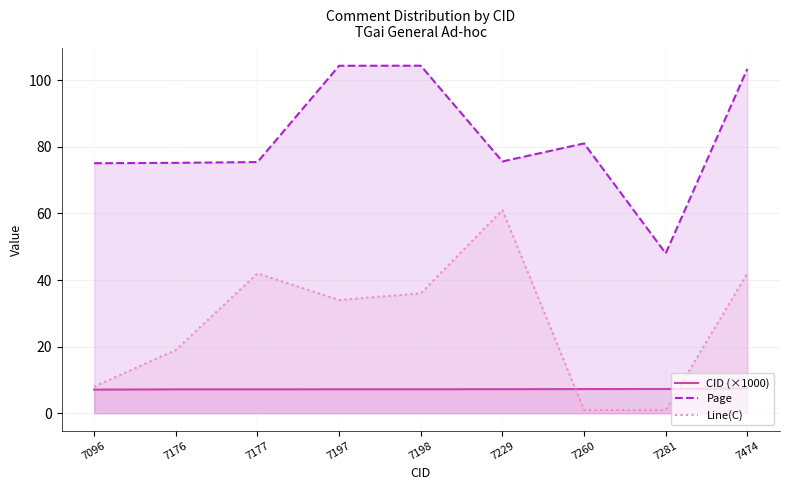

What is the difference between the highest and lowest values at 7177?

68.2